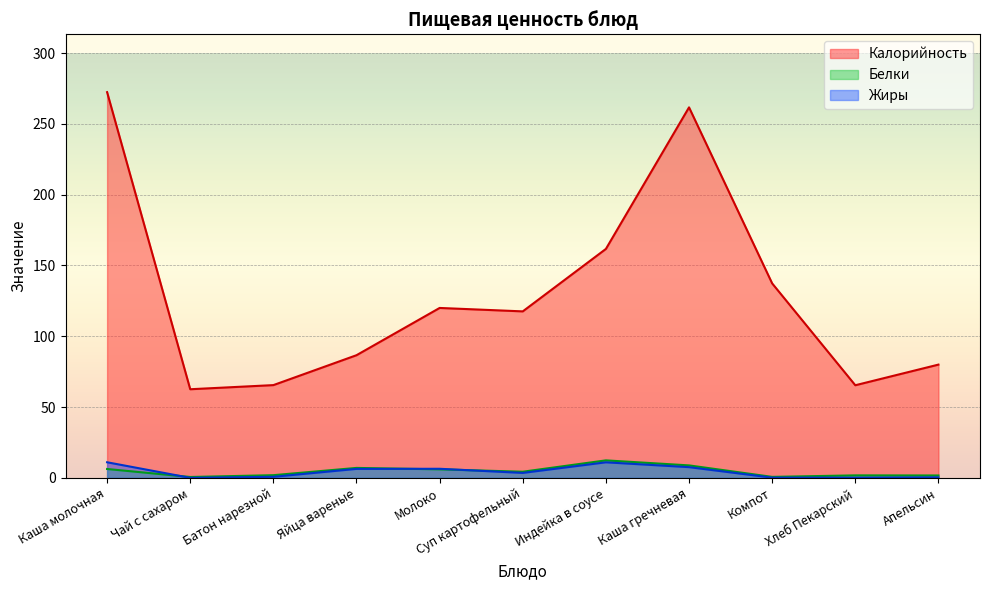

How many lines are shown in the chart?

3